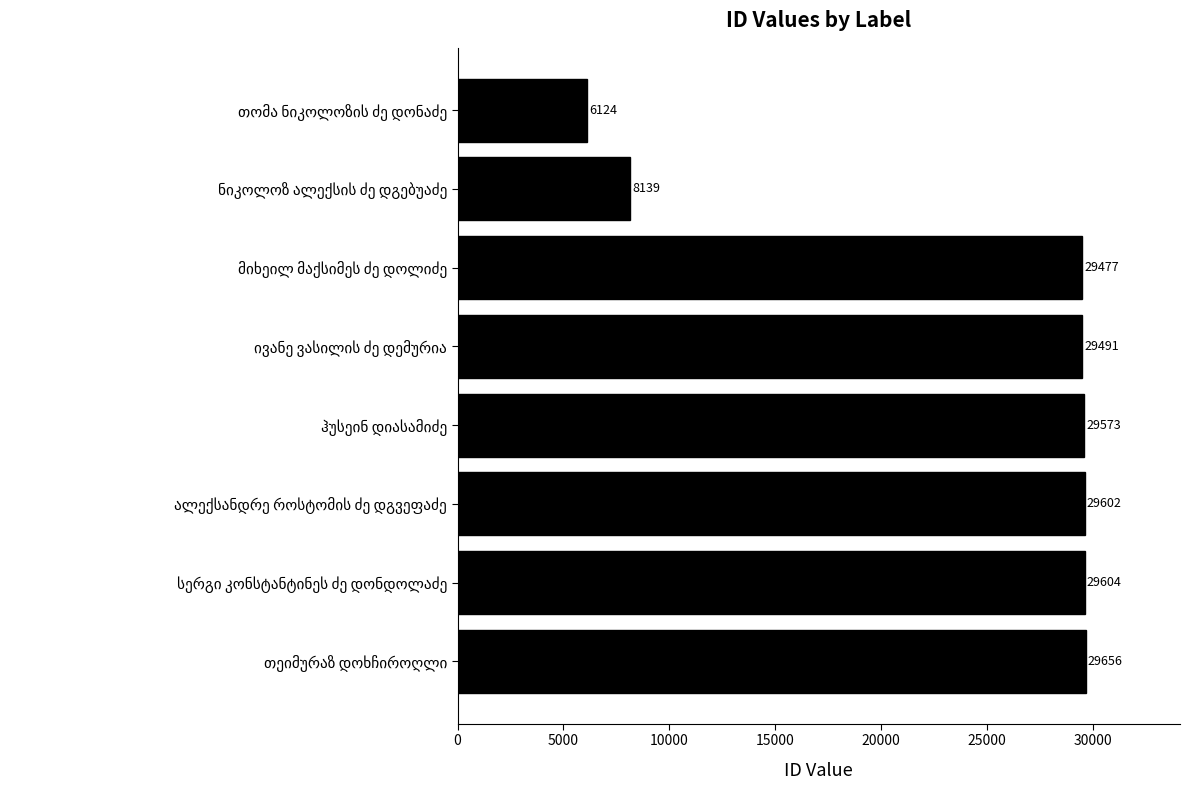

What is the difference between the maximum and minimum values?

23532